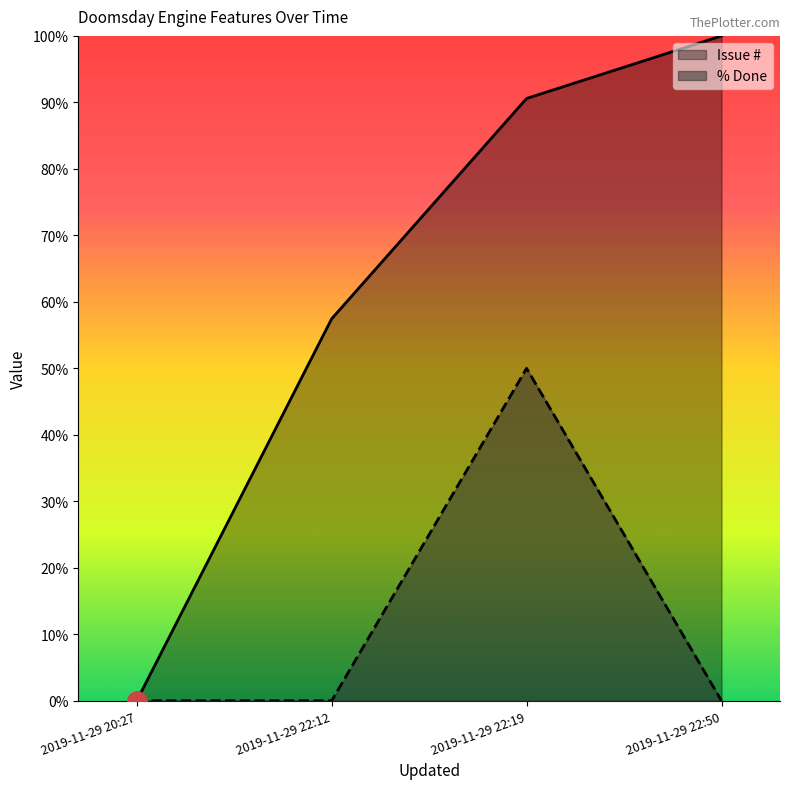

Rank the series by their average value, from highest to lowest.

Issue #, % Done